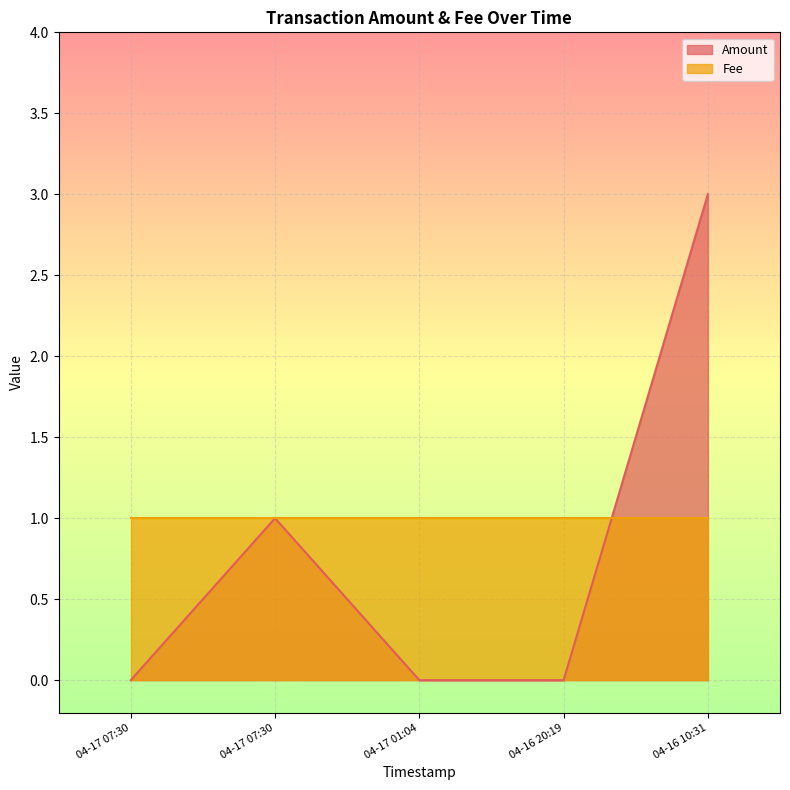

How many values are between 0 and 1?

4